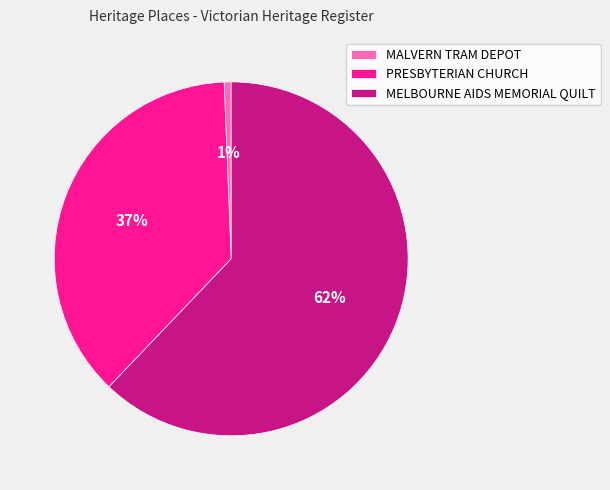

To the nearest percent, what is the combined percentage of MELBOURNE AIDS MEMORIAL QUILT and MALVERN TRAM DEPOT?

63%